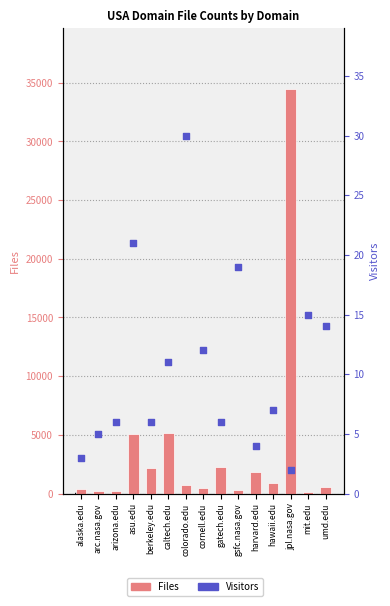

Which series has the largest total across all categories?

Files